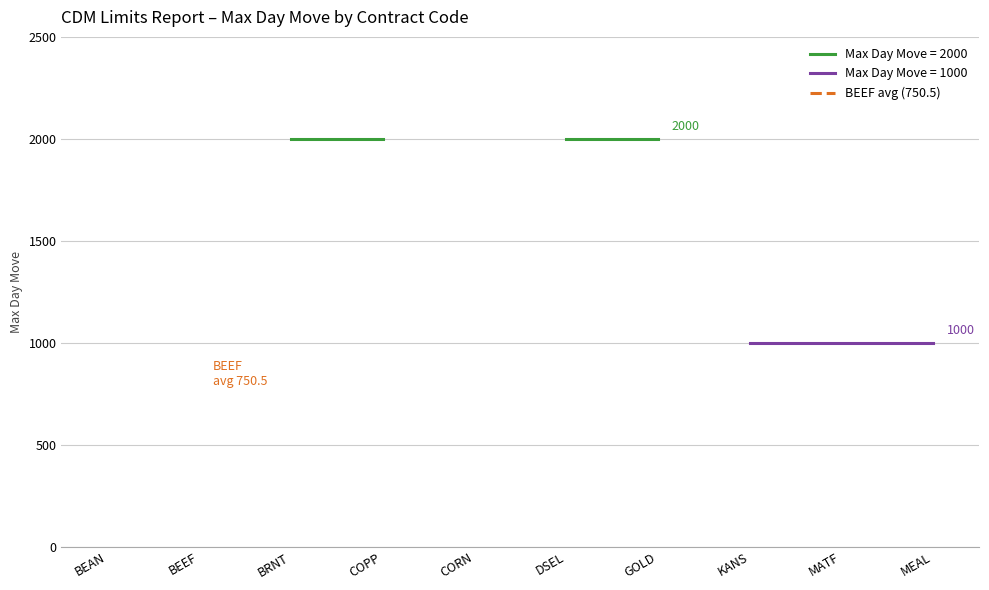

What is the approximate value at BEEF?

750.5